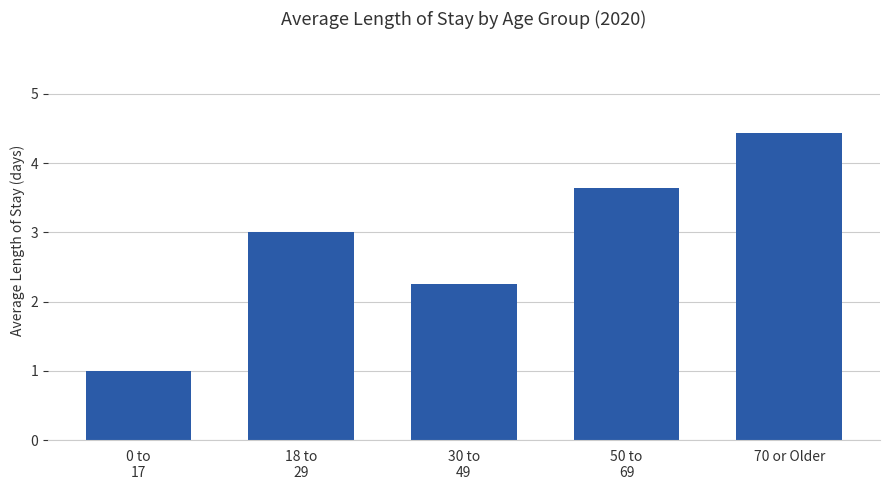

List the labels in order of value, largest first.

70 or Older, 50 to
69, 18 to
29, 30 to
49, 0 to
17